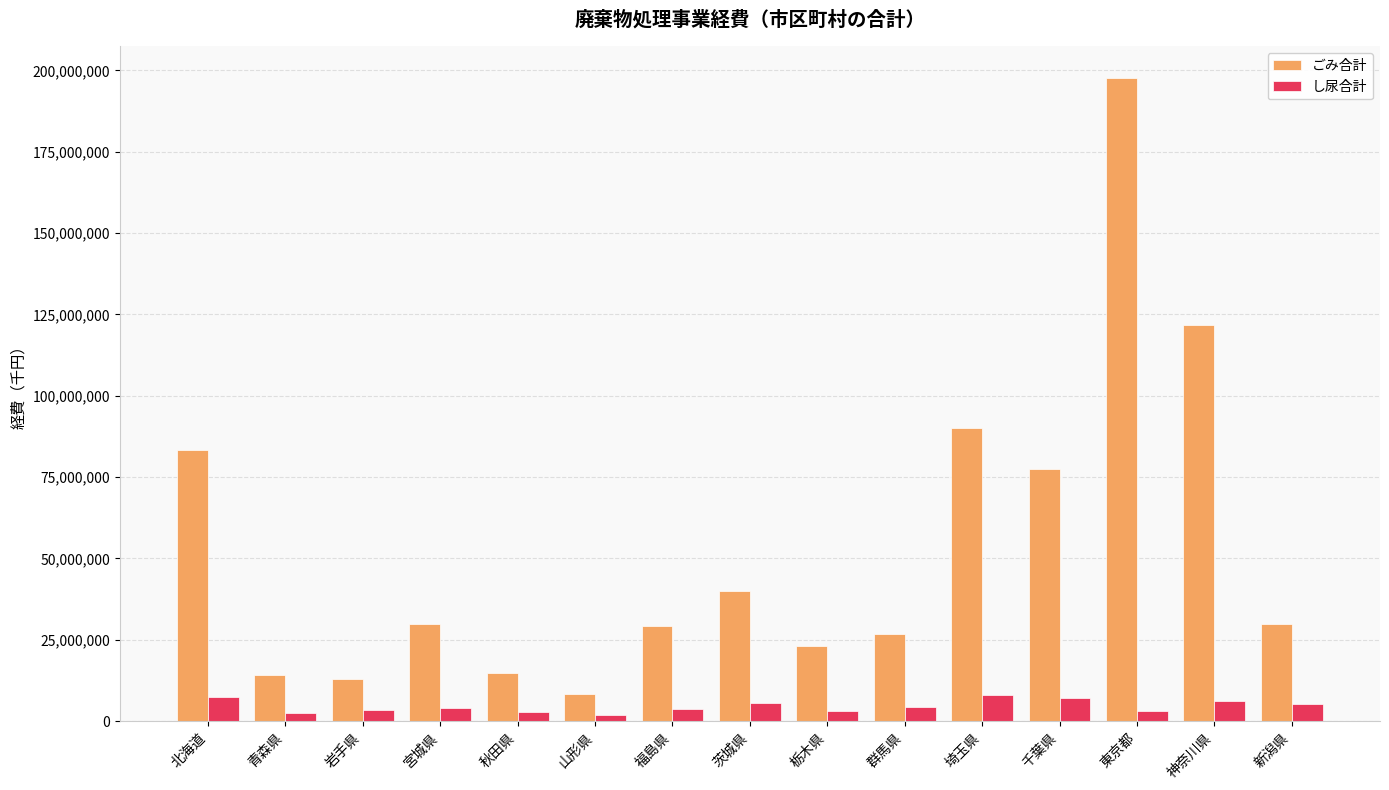

How many values in the し尿合計 series are below 4158077?

7